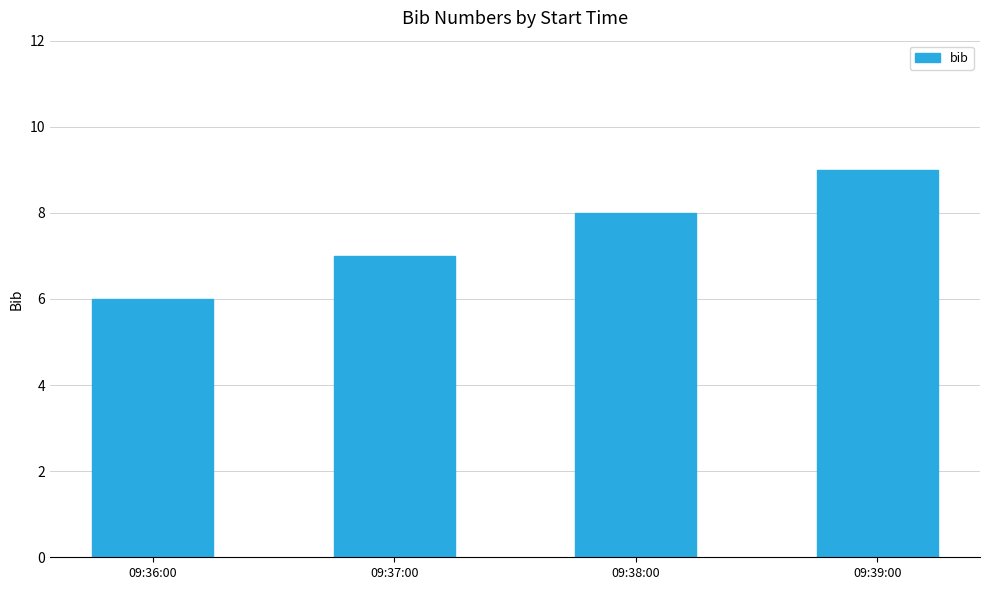

Are the bars grouped side by side (vs. stacked)?

No